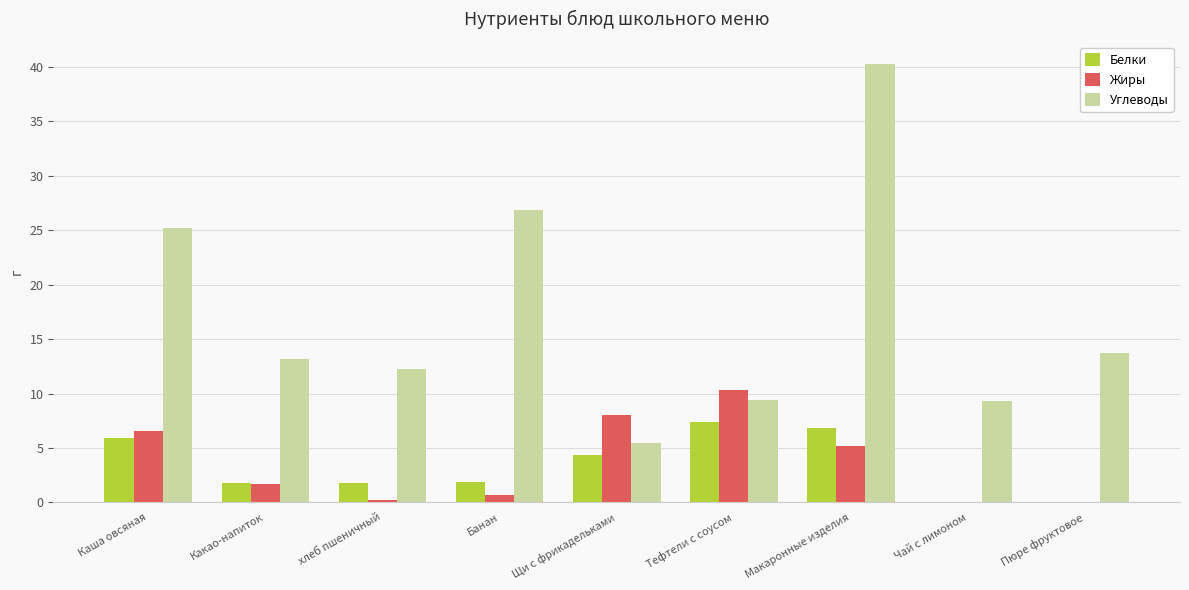

What is the sum of all Углеводы values?

155.7